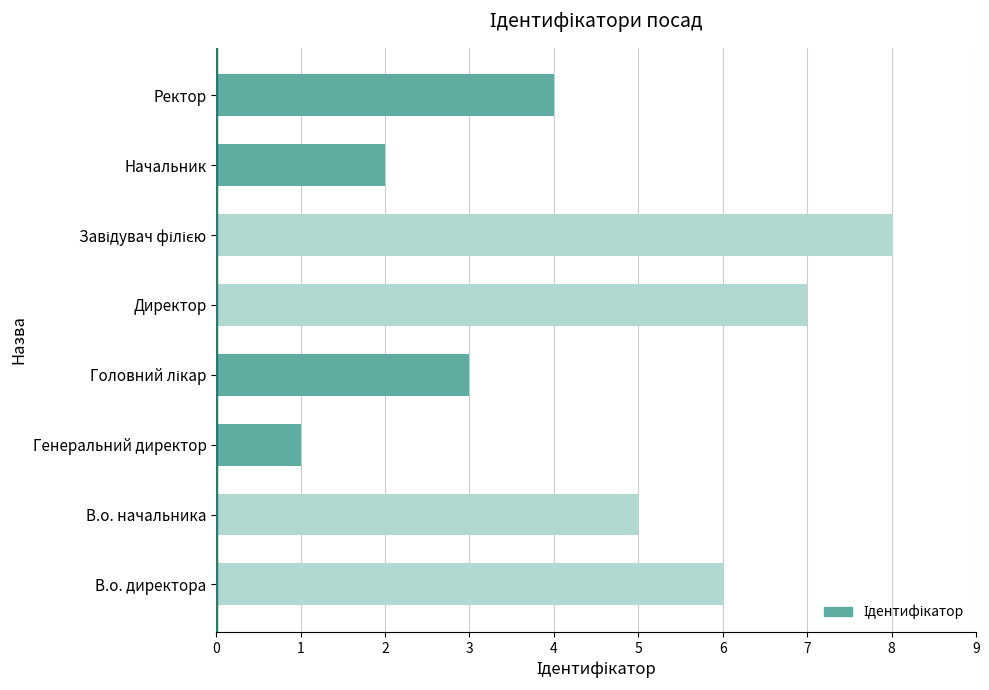

Reading top to bottom, list all the values displayed in this chart.

4	2	8	7	3	1	5	6